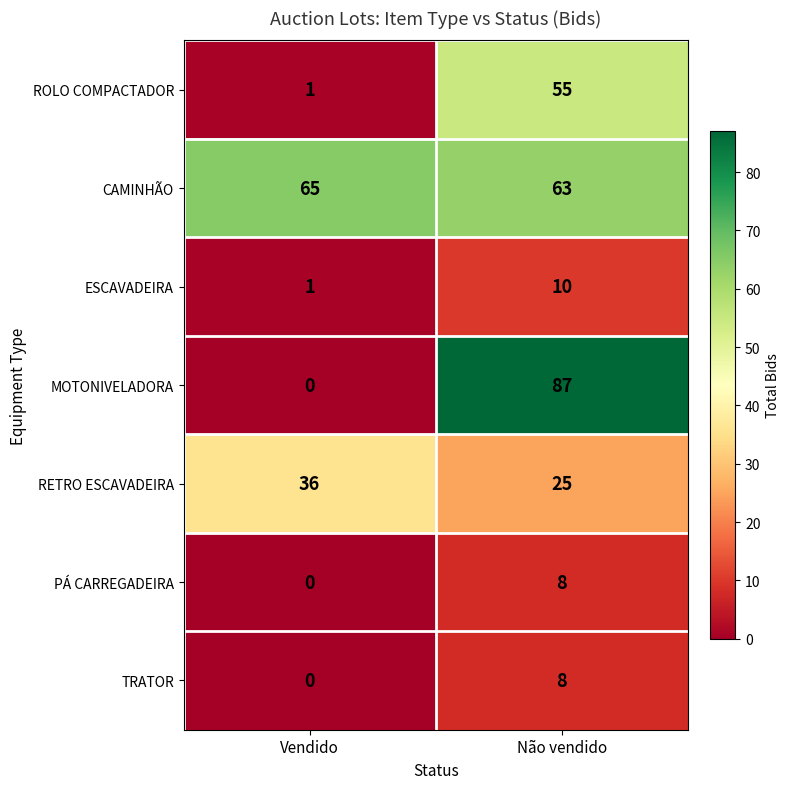

The RETRO ESCAVADEIRA series shows 25 at Não vendido. True or false?

True